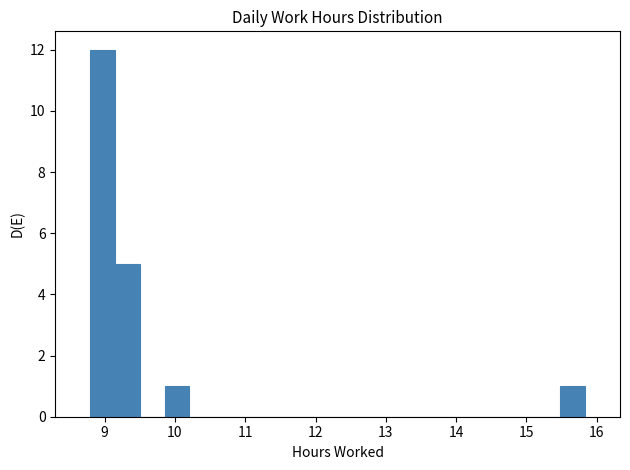

Read against the x-axis, roughly where is the centre of the tallest bar?

9.0